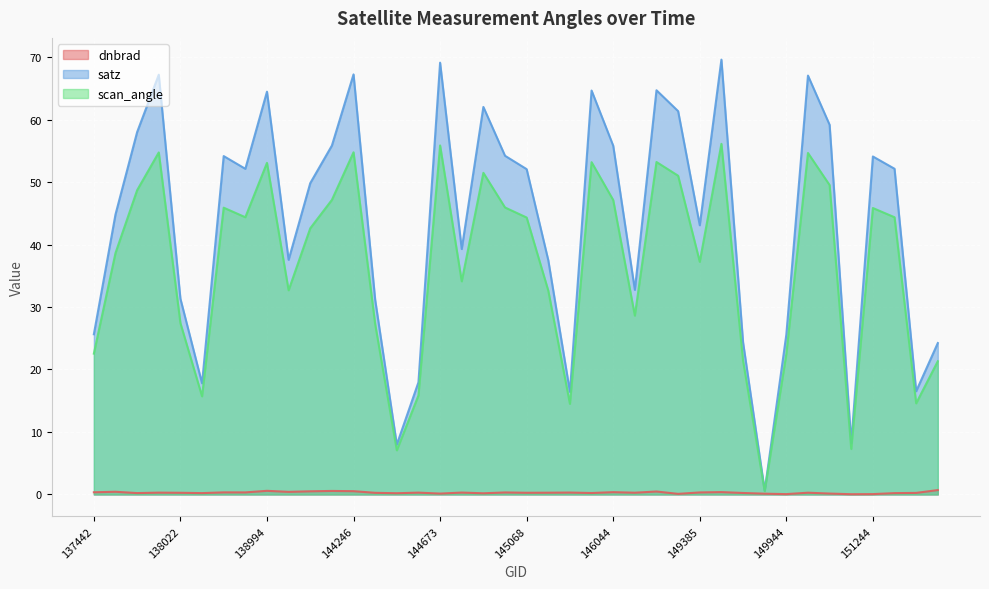

In dnbrad, how many points are higher than both neighbors (excluding endpoints)?

13